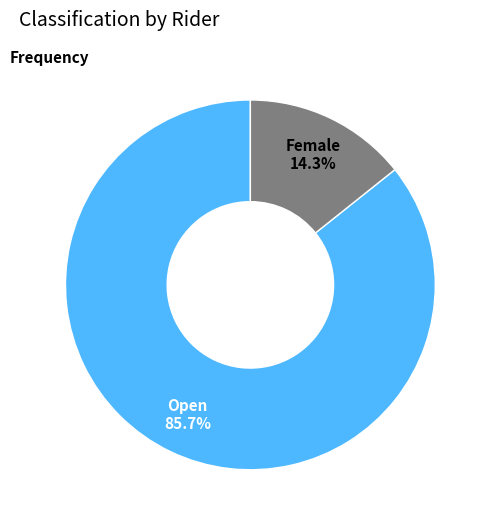

Is it true that Open is 86% of the pie?

True